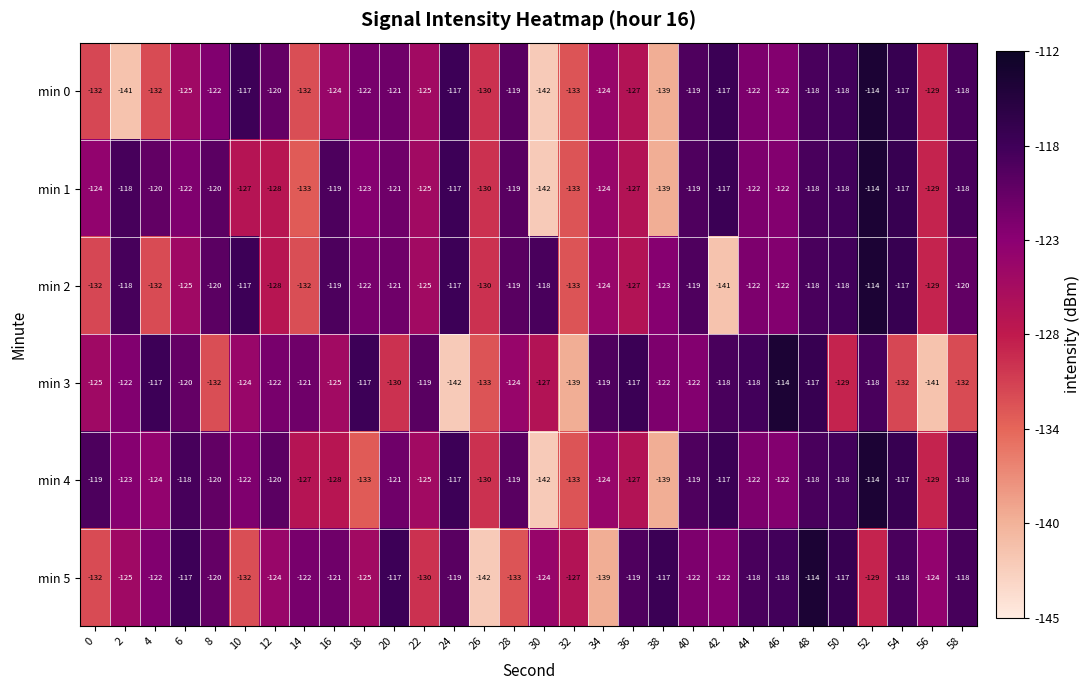

What is the difference between the highest and lowest values at 36?

10